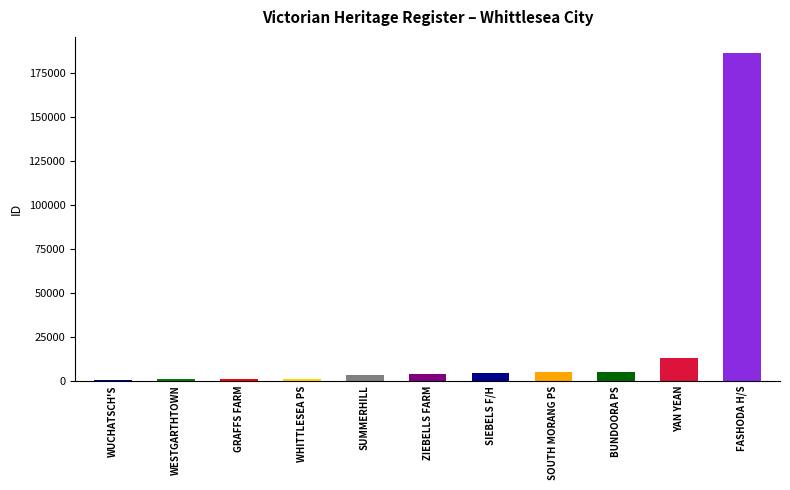

Which label corresponds to the largest value in the chart?

FASHODA H/S